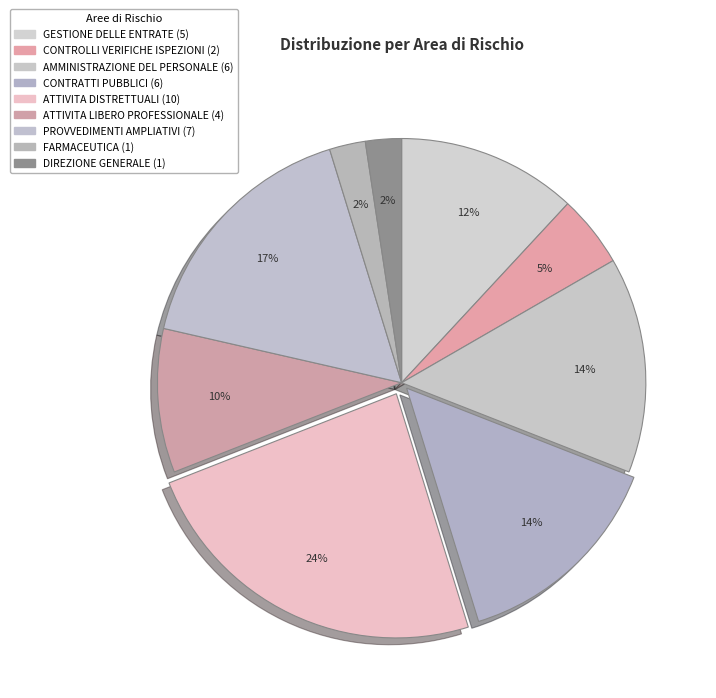

Which category has the biggest portion of the pie?

ATTIVITA DISTRETTUALI